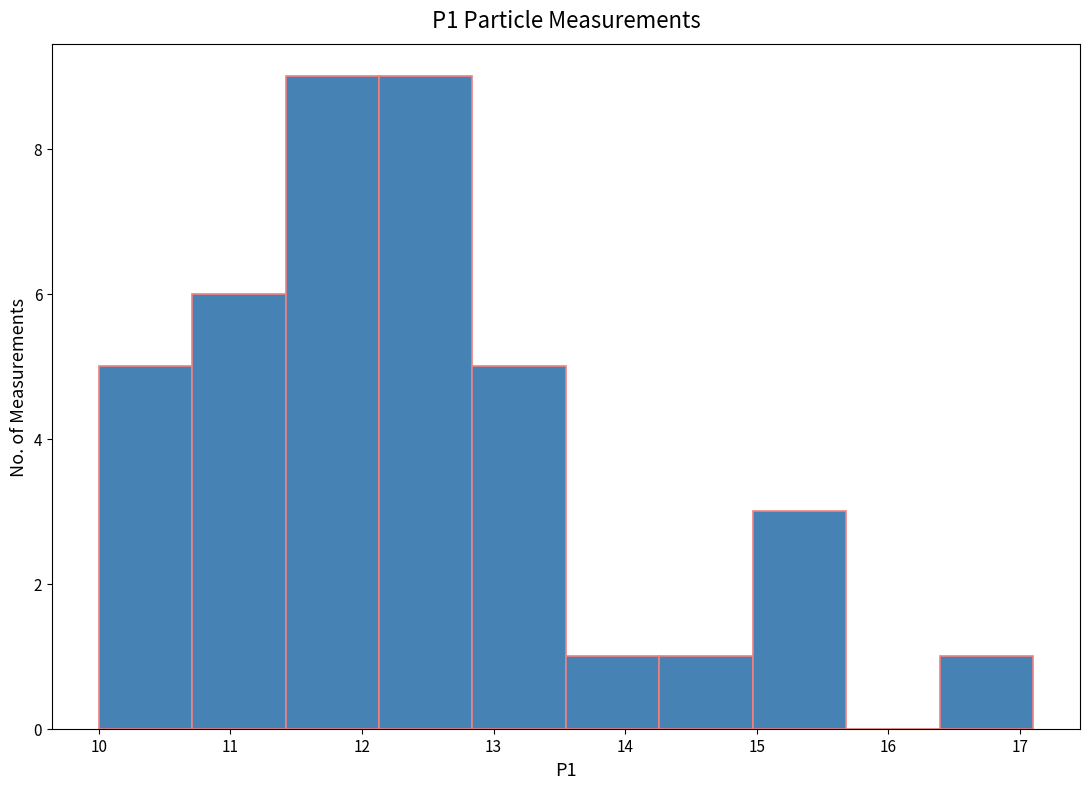

Reading left to right, transcribe this chart: for each bar, give the range it covers on the x-axis and its height. Neither the bar edges nor the heights are printed on the chart, so give them approximately, as read against the axes.

10.00 to 10.71: 5
10.71 to 11.42: 6
11.42 to 12.13: 9
12.13 to 12.84: 9
12.84 to 13.55: 5
13.55 to 14.26: 1
14.26 to 14.97: 1
14.97 to 15.68: 3
15.68 to 16.39: 0
16.39 to 17.10: 1